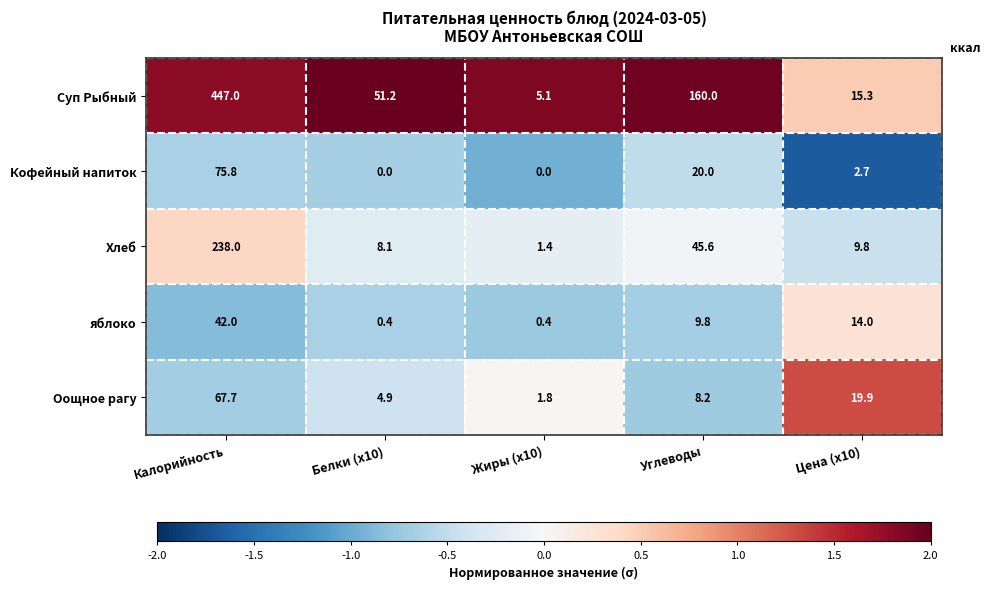

At which category is the sum across all series the highest?

Калорийность